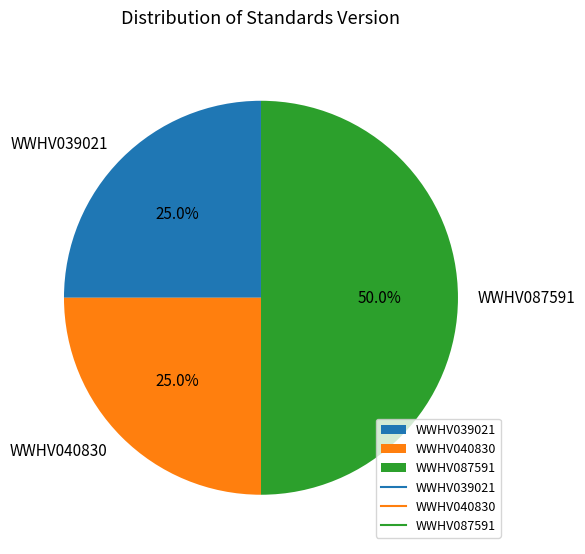

How many slices are in this pie chart?

3